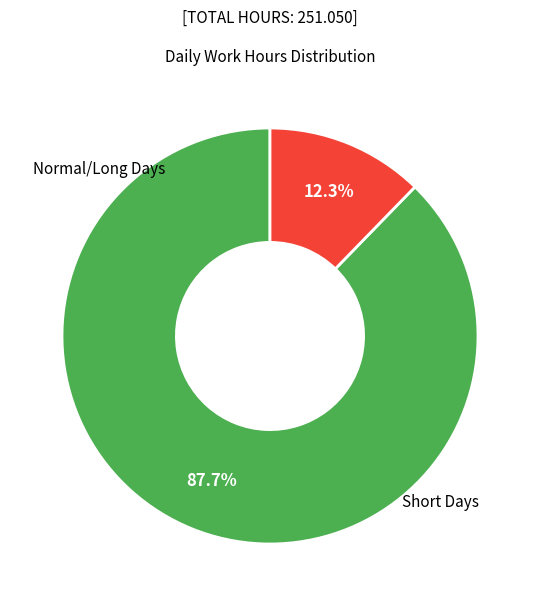

Does any single category account for the majority?

Yes